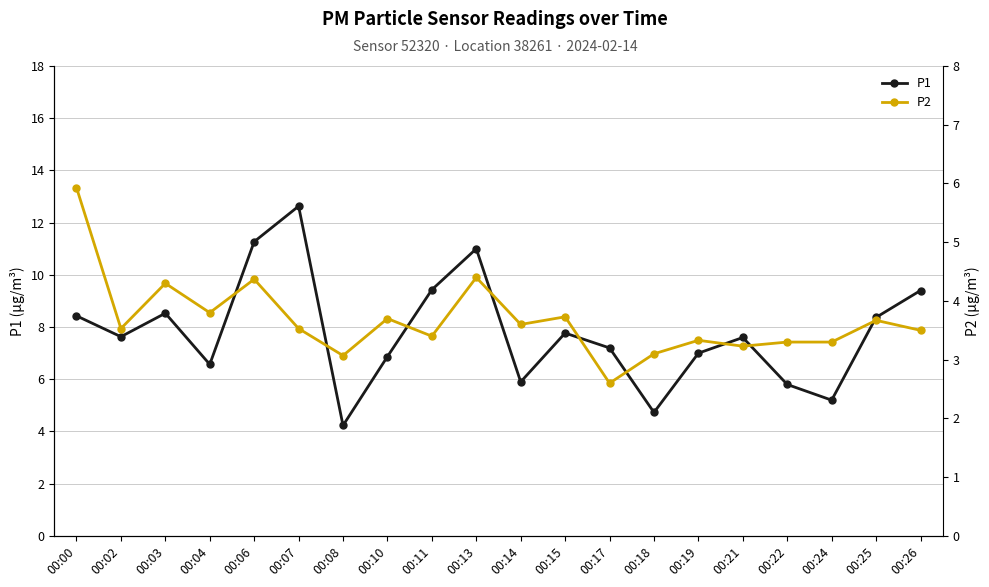

At which category does P2 reach its first local valley?

00:02